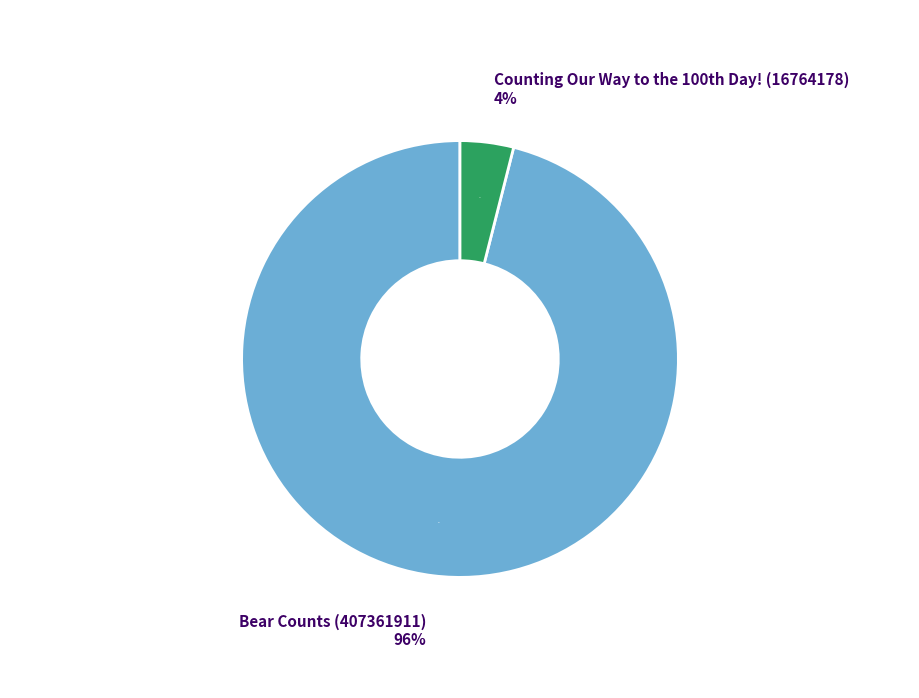

Count the number of slices in the pie.

2